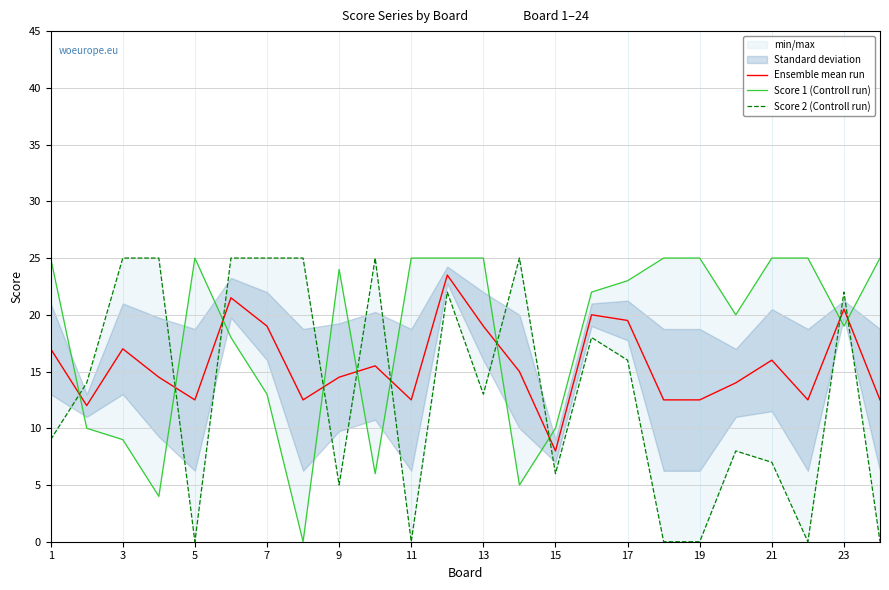

Which series has the largest range (max minus min)?

Score 1 (Controll run)